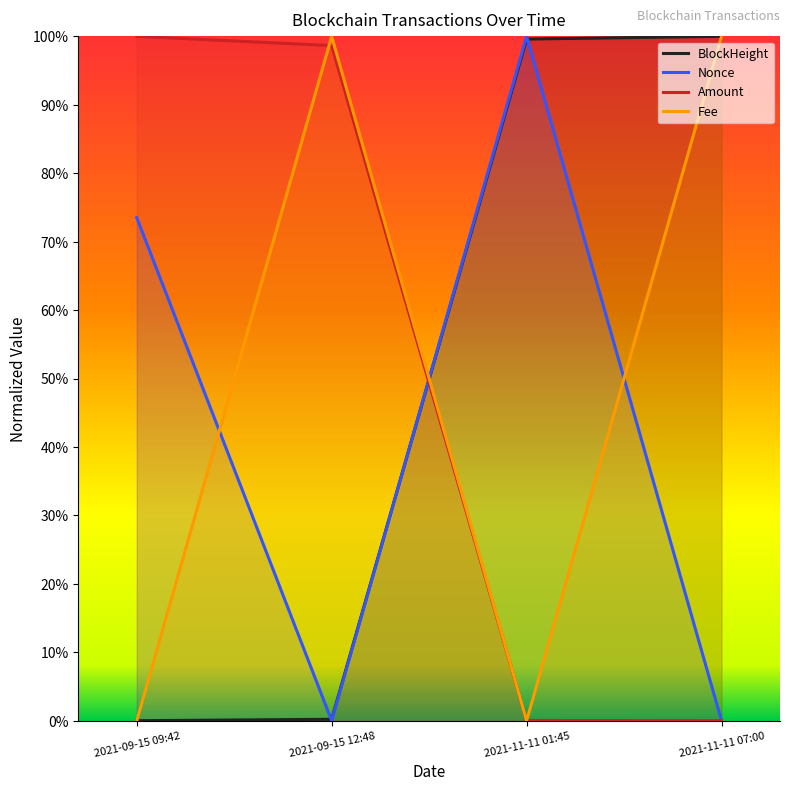

How many data points does each series have?

4